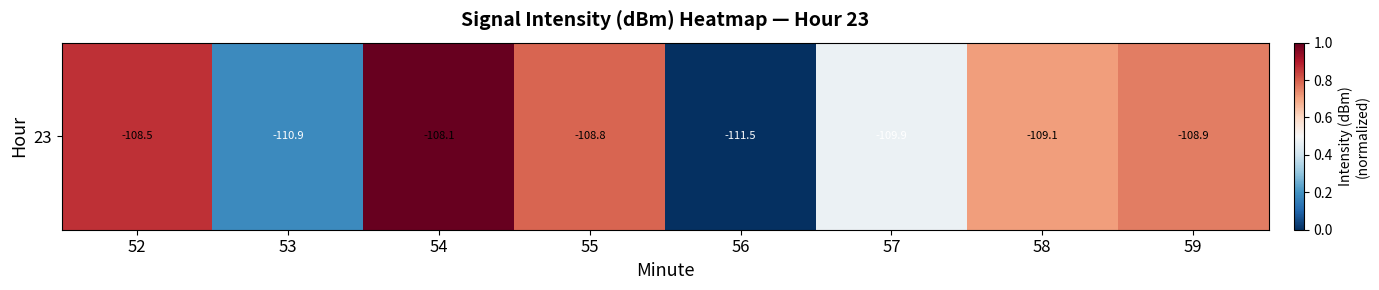

Which label corresponds to the smallest value in the chart?

56